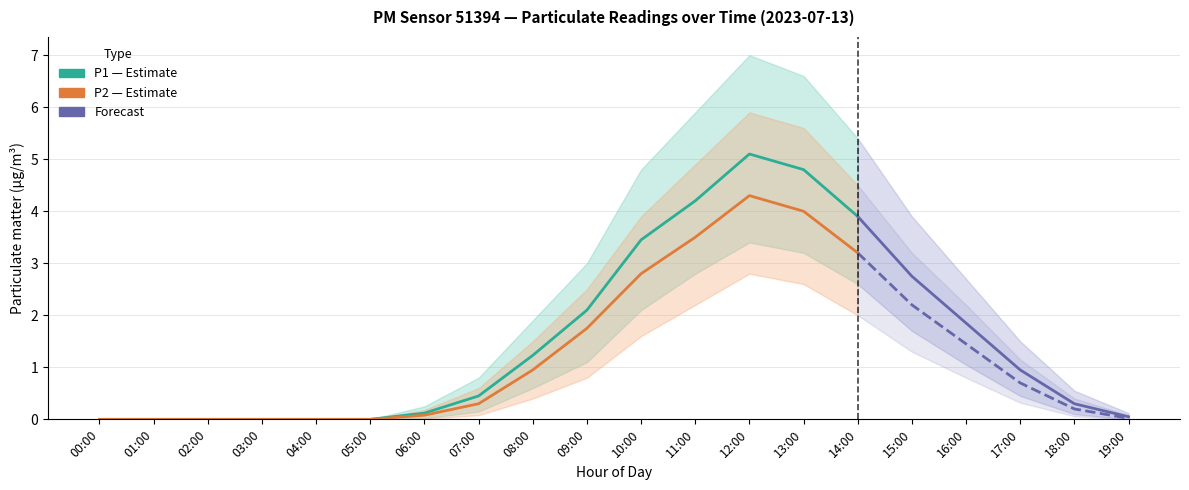

At which label is P2_lower closest to 1?

09:00